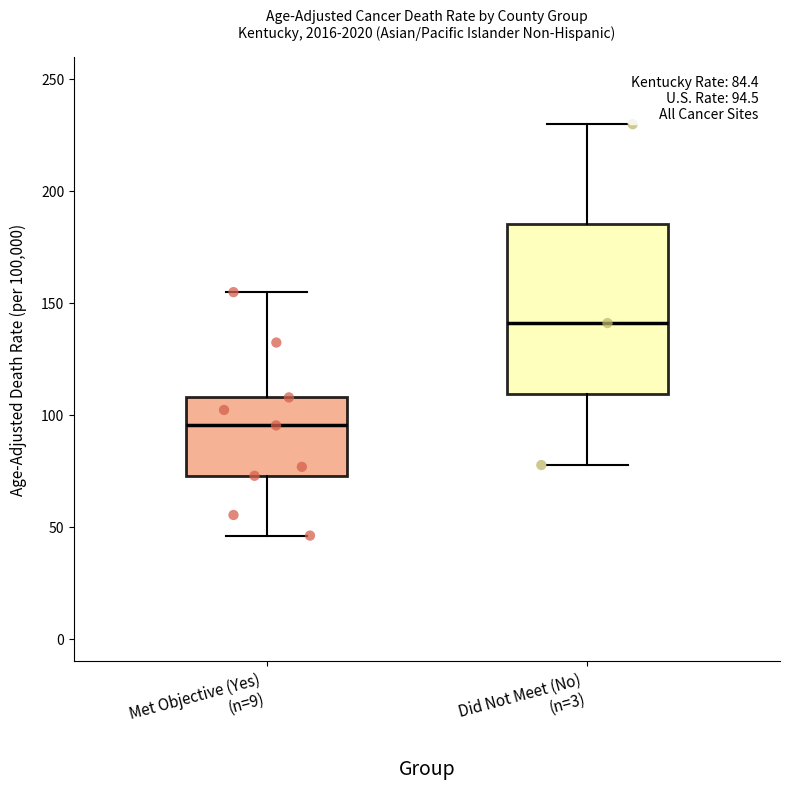

Which box has the highest median line?

Did Not Meet (No) (n=3)